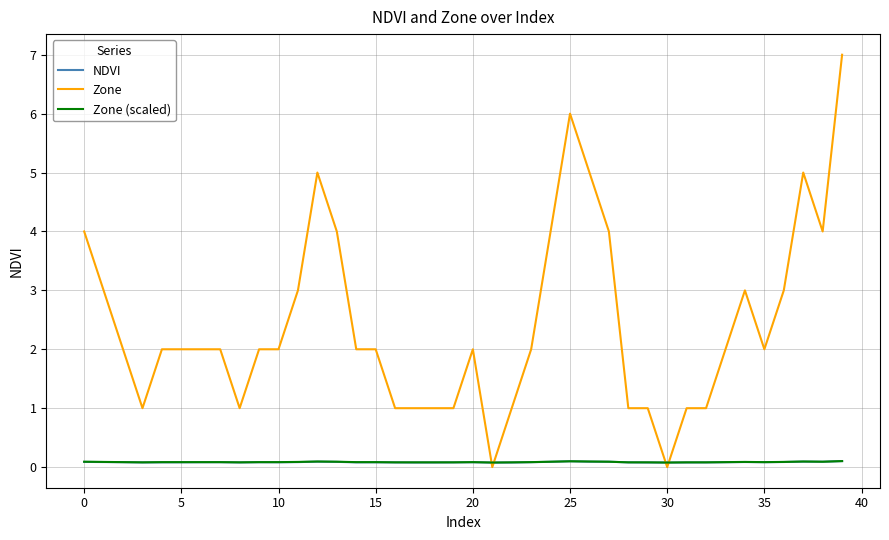

Reading left to right, what are all the values shown in this chart?

NDVI: 0.1	0.1	0.1	0.1	0.1	0.1	0.1	0.1	0.1	0.1	0.1	0.1	0.1	0.1	0.1	0.1	0.1	0.1	0.1	0.1	0.1	0.1	0.1	0.1	0.1	0.1	0.1	0.1	0.1	0.1	0.1	0.1	0.1	0.1	0.1	0.1	0.1	0.1	0.1	0.1
Zone: 4.0	3.0	2.0	1.0	2.0	2.0	2.0	2.0	1.0	2.0	2.0	3.0	5.0	4.0	2.0	2.0	1.0	1.0	1.0	1.0	2.0	0.0	1.0	2.0	4.0	6.0	5.0	4.0	1.0	1.0	0.0	1.0	1.0	2.0	3.0	2.0	3.0	5.0	4.0	7.0
Zone (scaled): 0.1	0.1	0.1	0.1	0.1	0.1	0.1	0.1	0.1	0.1	0.1	0.1	0.1	0.1	0.1	0.1	0.1	0.1	0.1	0.1	0.1	0.1	0.1	0.1	0.1	0.1	0.1	0.1	0.1	0.1	0.1	0.1	0.1	0.1	0.1	0.1	0.1	0.1	0.1	0.1